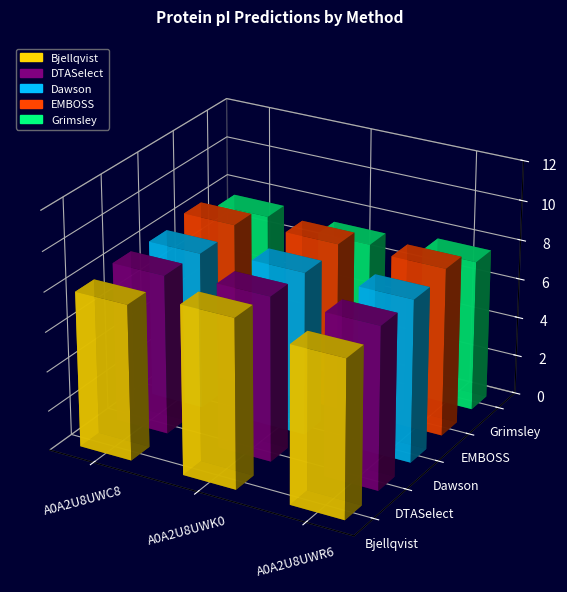

How many EMBOSS values are between 8 and 9?

3